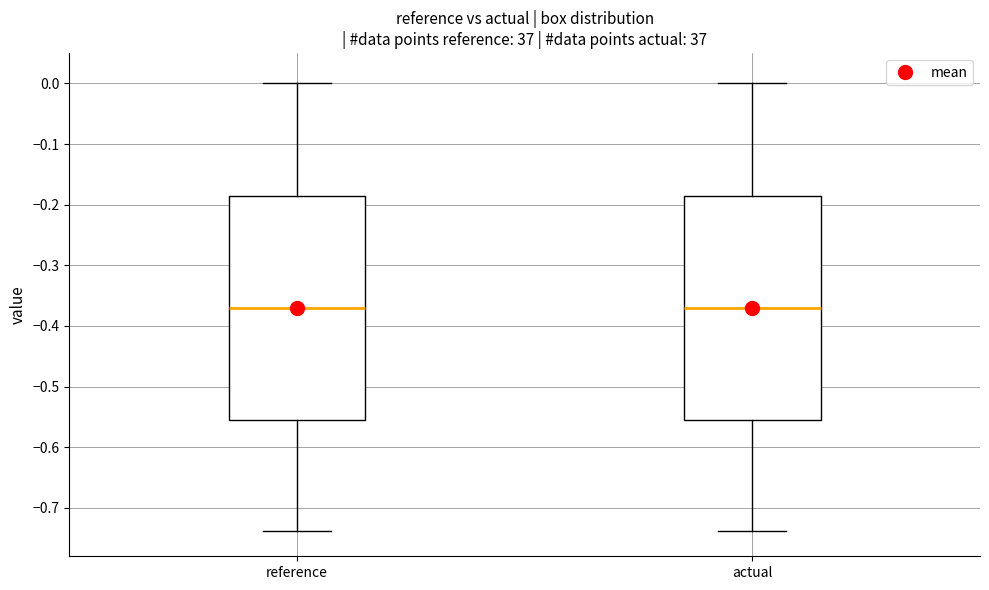

Where does the lower whisker of the box for actual end on the y-axis? The values are not printed on the chart, so give them approximately, as read against the axis.

-0.74